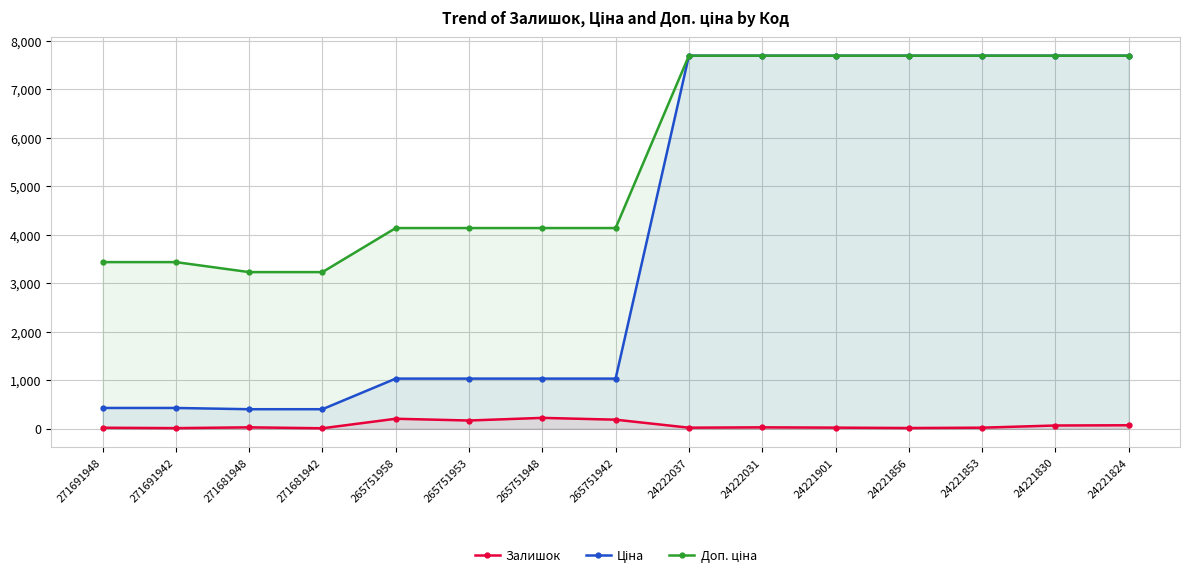

What is the sum of the Доп. ціна values at 271681942 and 265751942?

7365.4